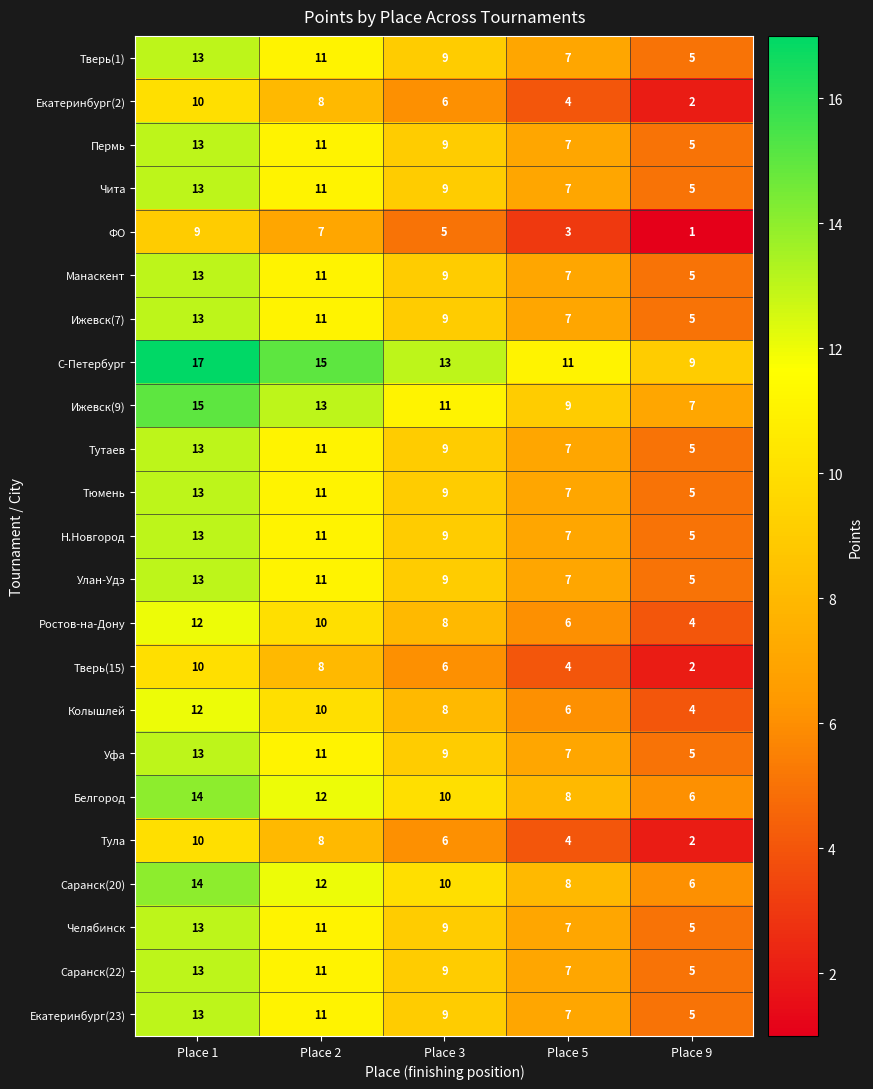

What is the maximum value for Белгород?

14